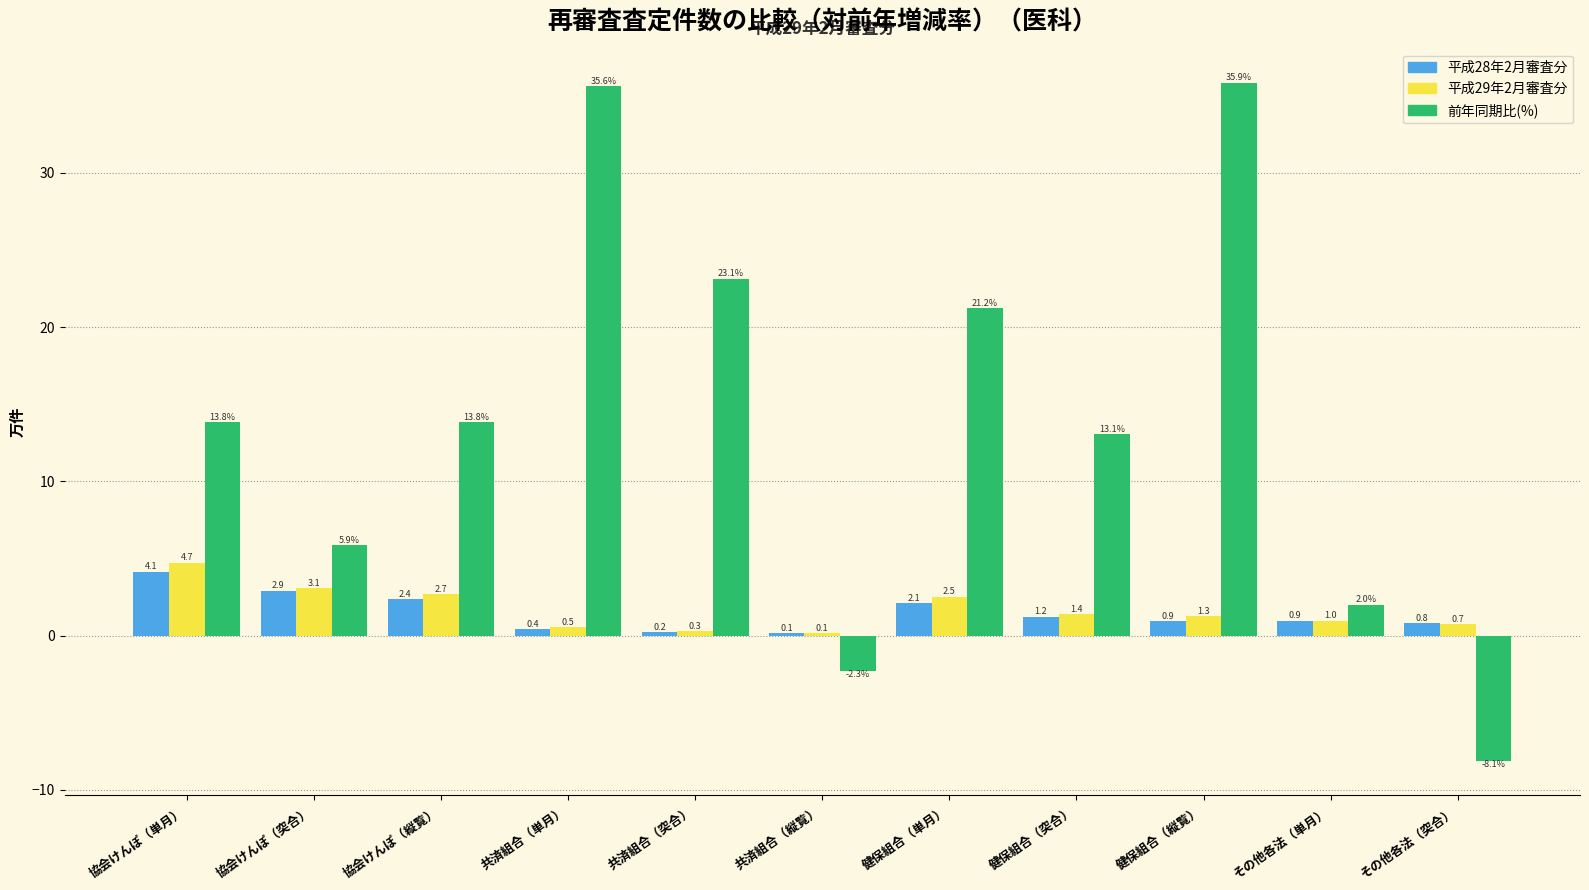

What is the average value of the 平成28年2月審査分 series?

1.5